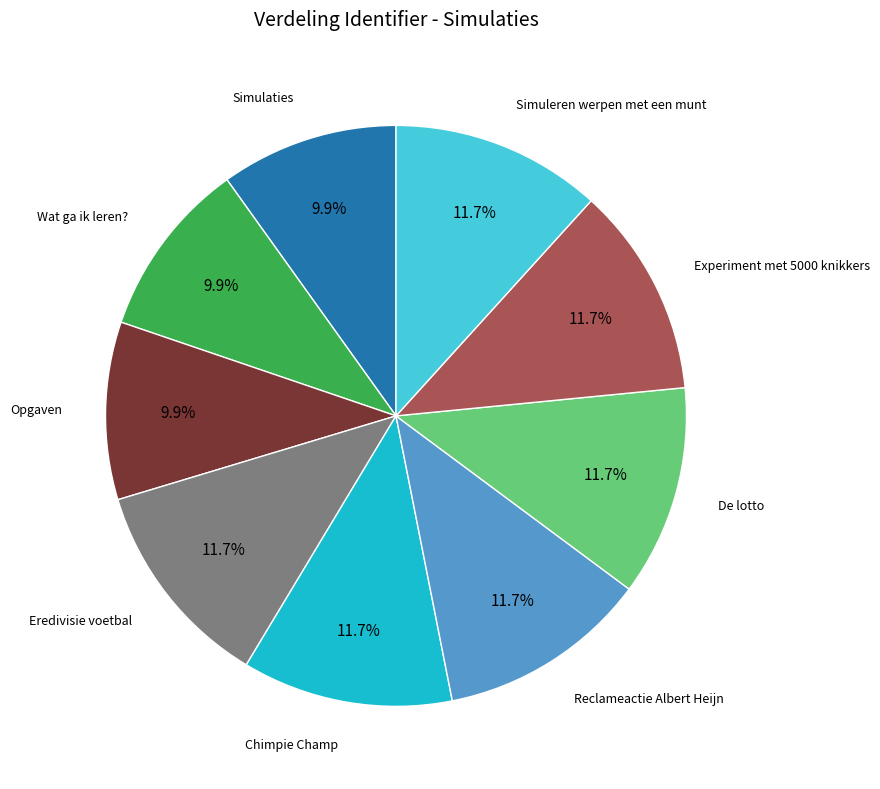

Which has a higher value, Simuleren werpen met een munt or Simulaties?

Simuleren werpen met een munt